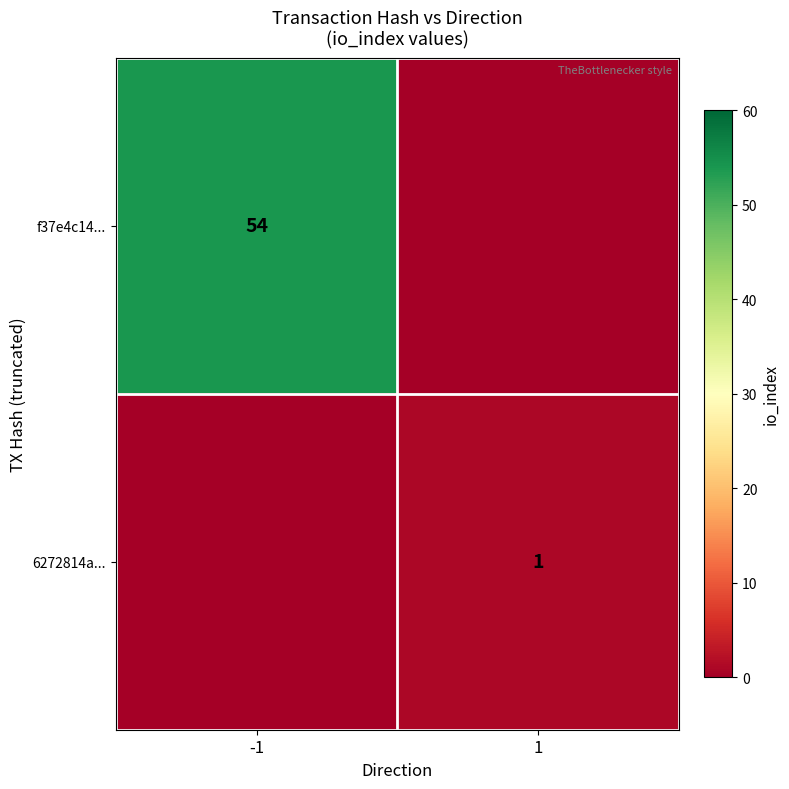

True or false: 6272814a... has a value of 0 at 1.

False